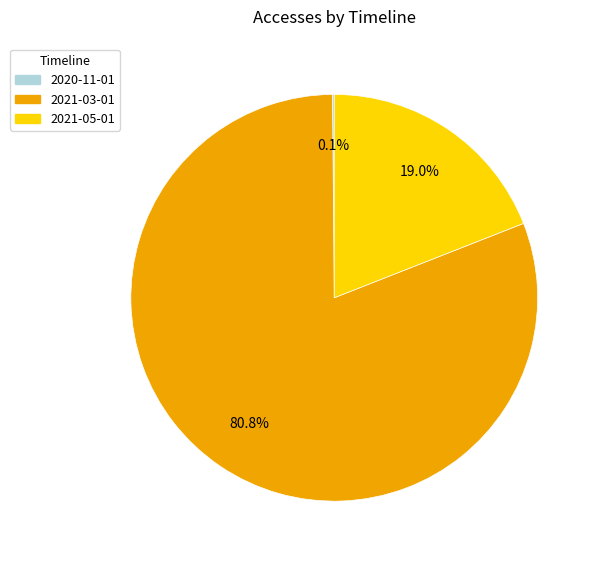

Which category has the biggest portion of the pie?

2021-03-01